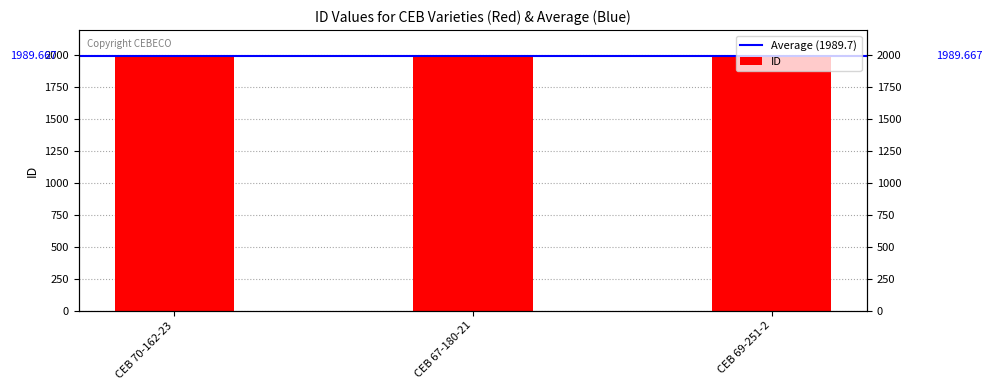

The chart shows a value of 1990 at CEB 69-251-2. True or false?

True